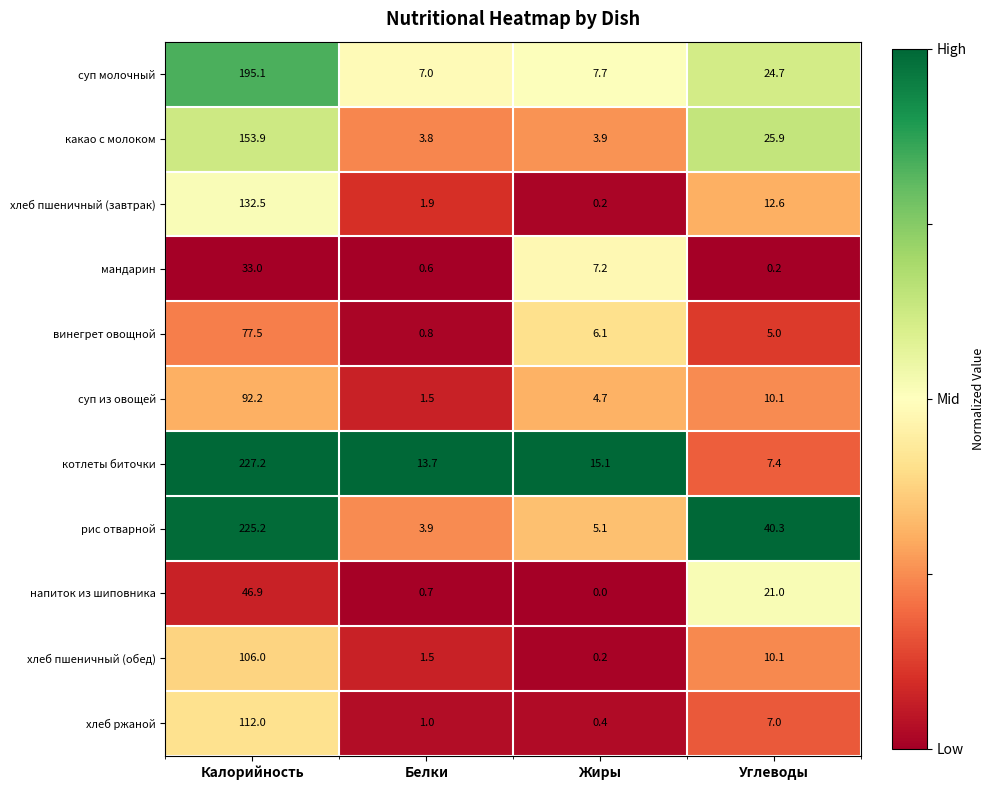

Where is суп из овощей nearest to the value 46?

Углеводы